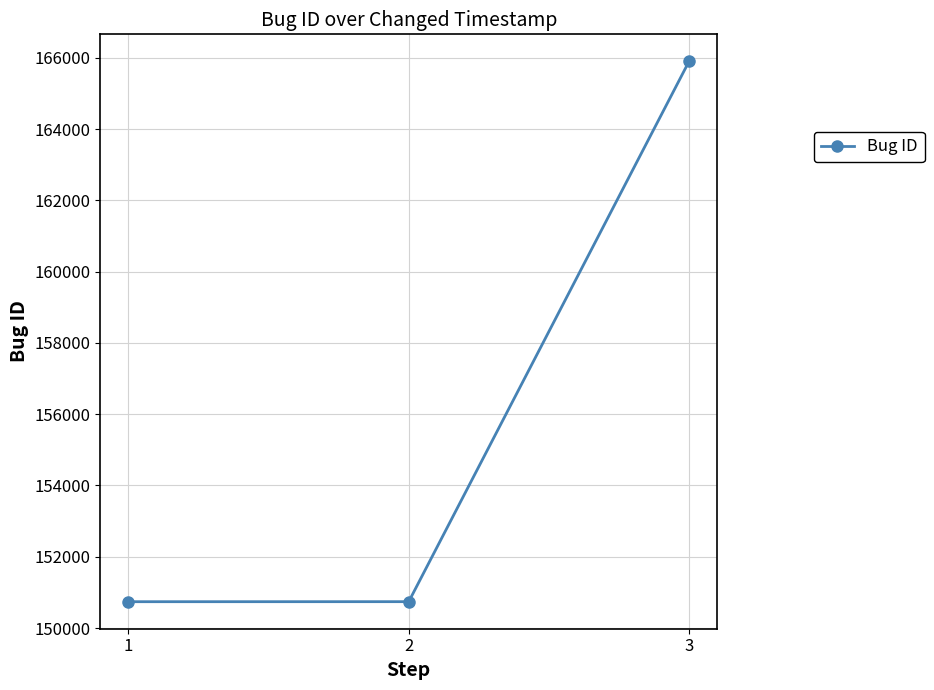

What is the value of the 3rd point from the left?

165900